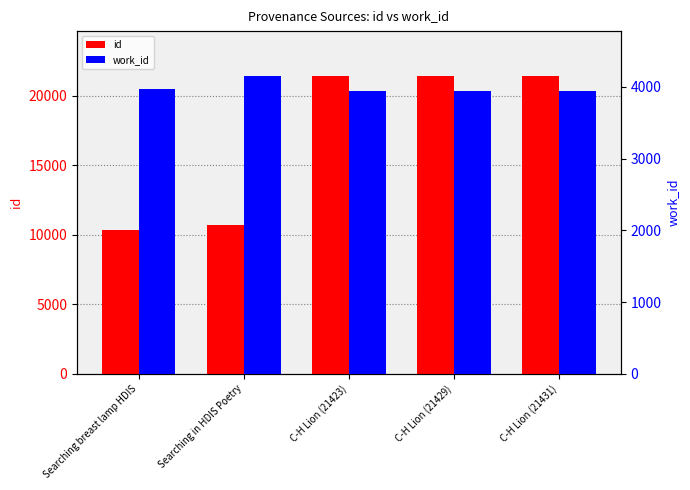

What is the label of the 4th bar from the left?

C-H Lion (21429)